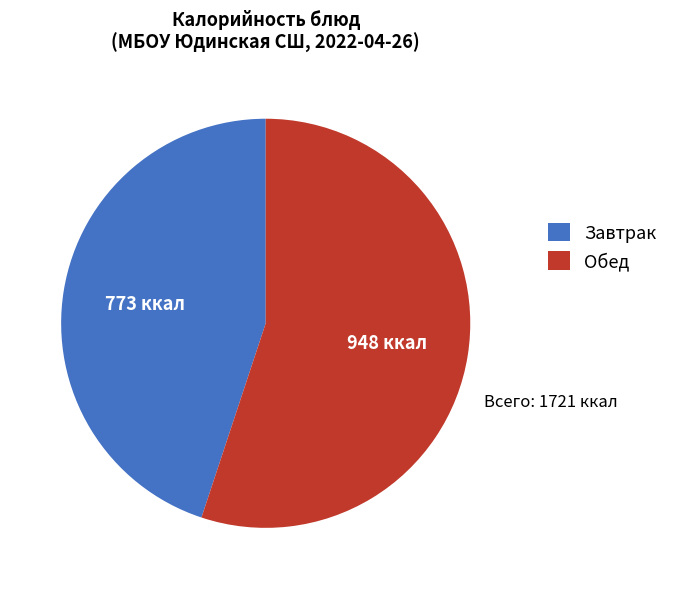

Count the number of slices in the pie.

2